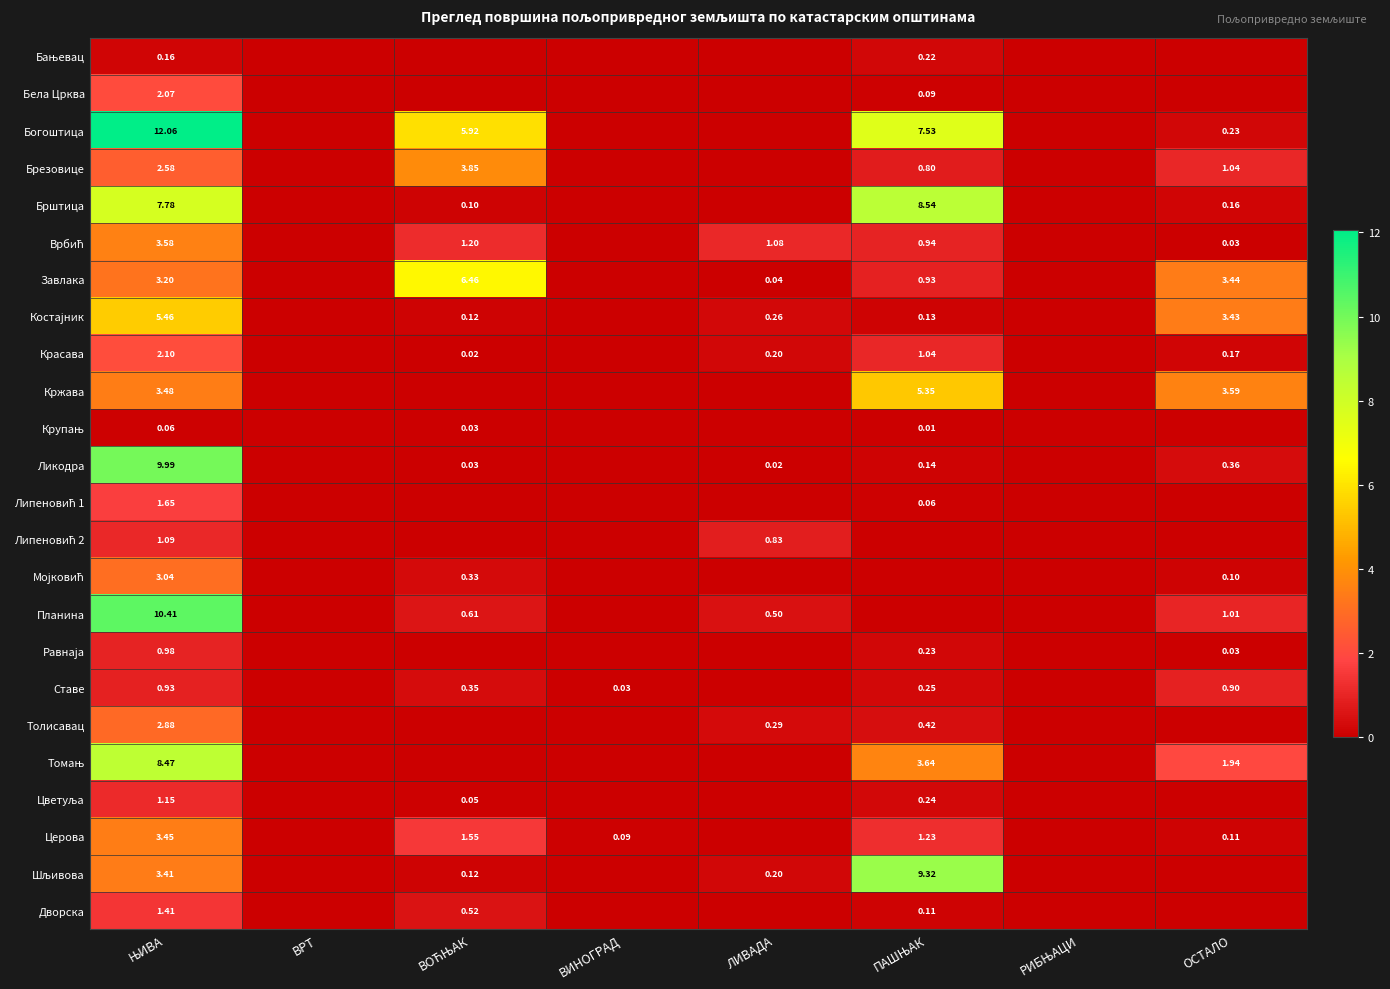

Which series has the widest spread of values?

Богоштица